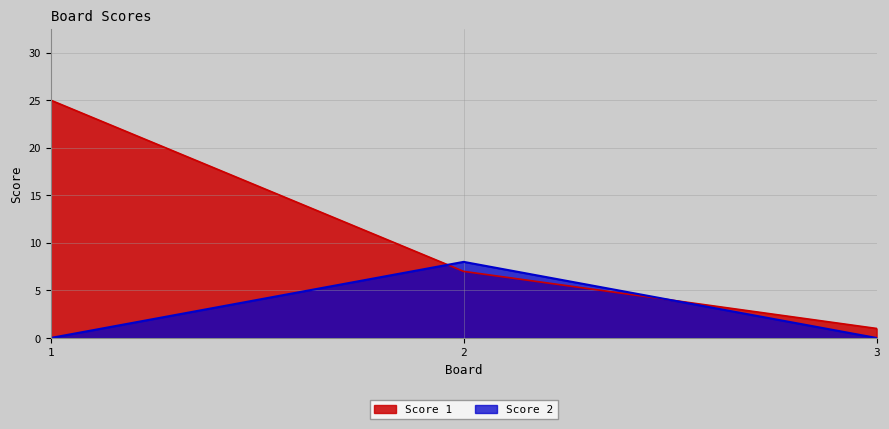

At which label does Score 1 first exceed 7?

1